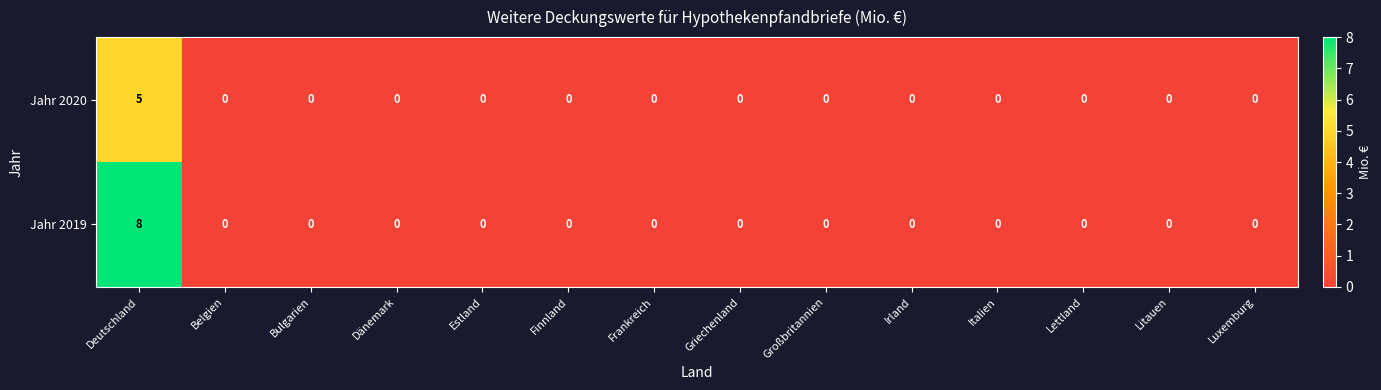

How many Jahr 2020 values are between 0 and 1?

13